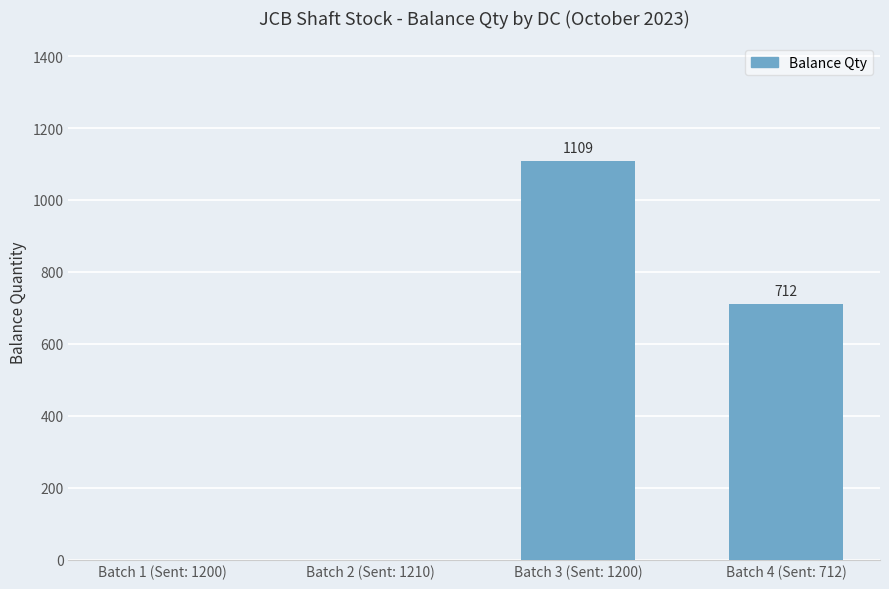

Reading right to left, list all the values displayed in this chart.

Batch 4 (Sent: 712)=712	Batch 3 (Sent: 1200)=1109	Batch 2 (Sent: 1210)=0	Batch 1 (Sent: 1200)=0